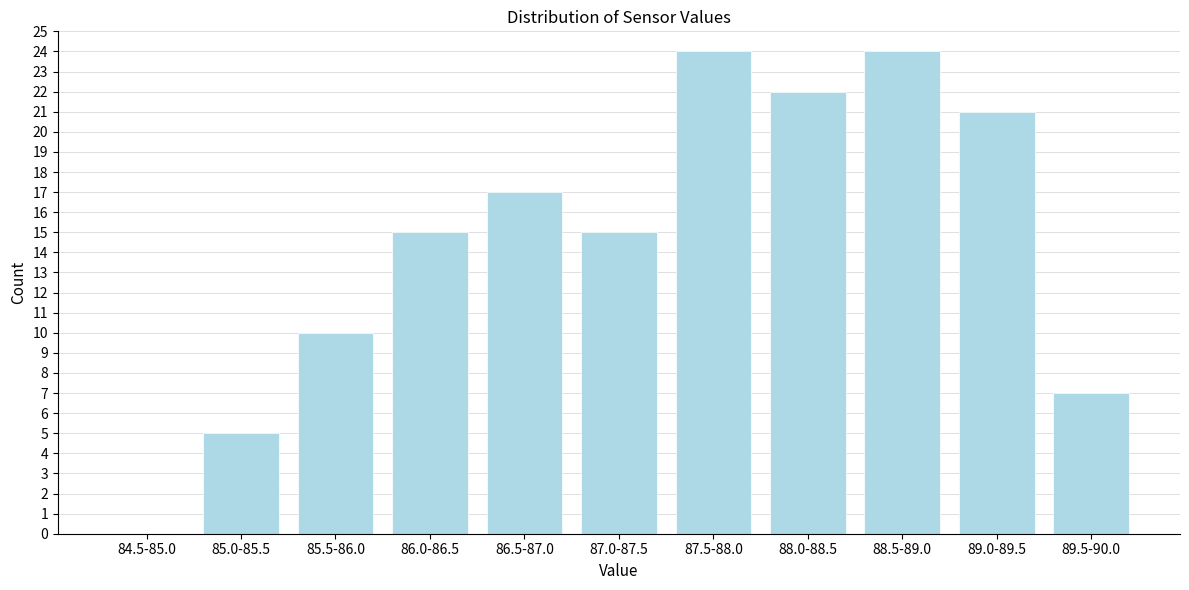

Reading left to right, what are all the values shown in this chart?

84.5-85.0=0	85.0-85.5=5	85.5-86.0=10	86.0-86.5=15	86.5-87.0=17	87.0-87.5=15	87.5-88.0=24	88.0-88.5=22	88.5-89.0=24	89.0-89.5=21	89.5-90.0=7